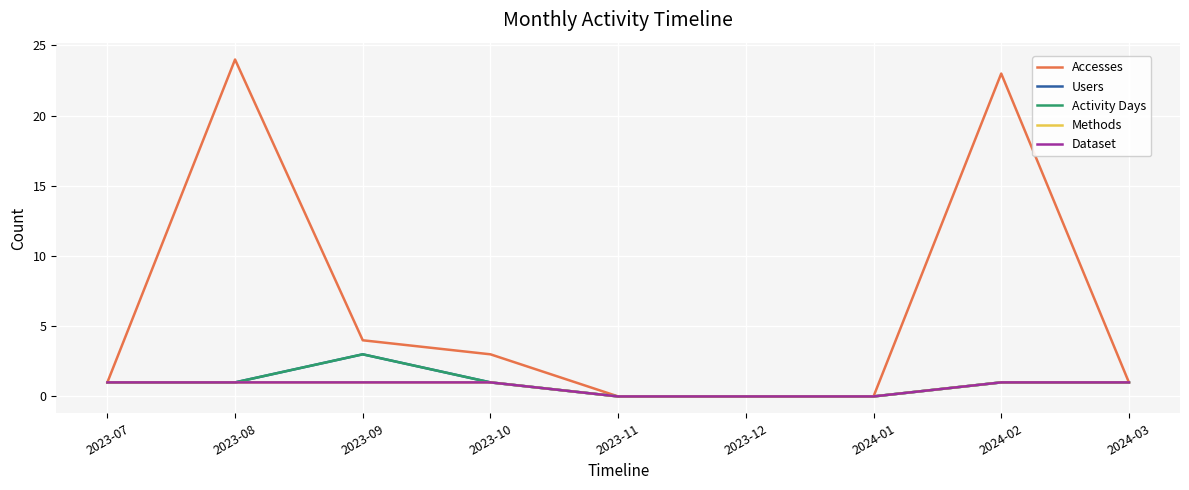

Does the chart display data point markers on the line(s)?

No